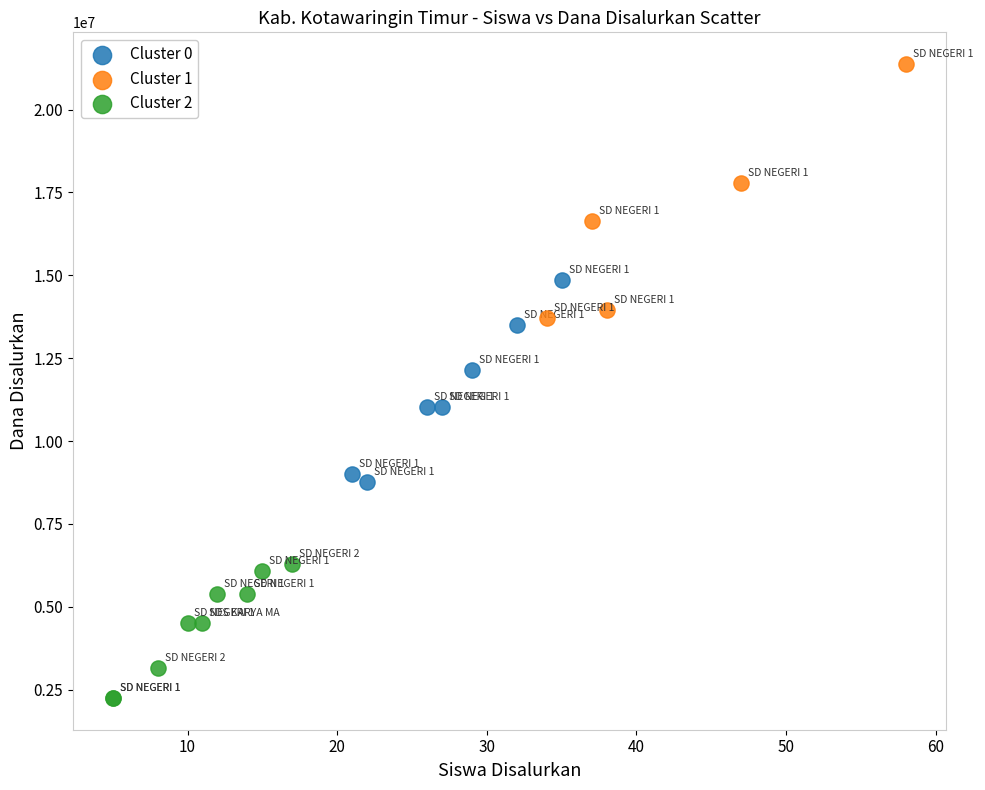

Which series has the widest spread of Y values?

Cluster 1